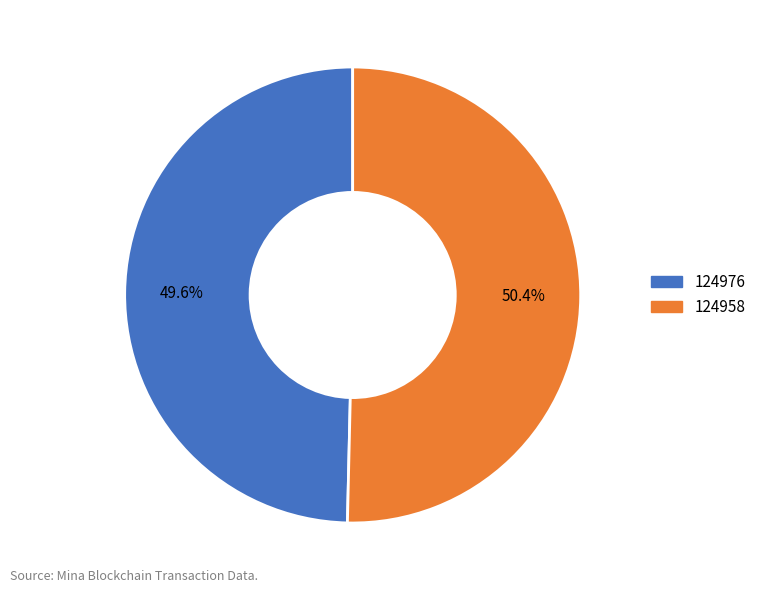

How much of the chart is everything except 124976?

50.4%